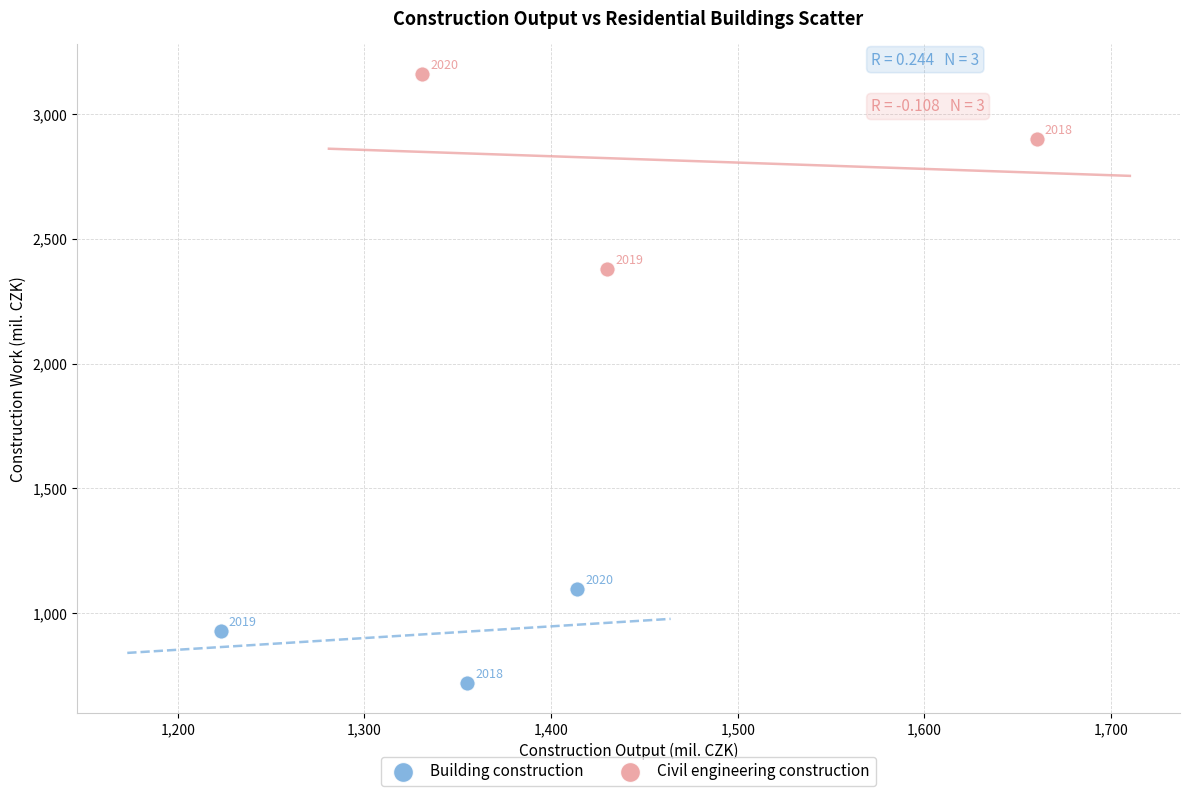

What are all the series names shown in the legend?

Building construction, Civil engineering construction